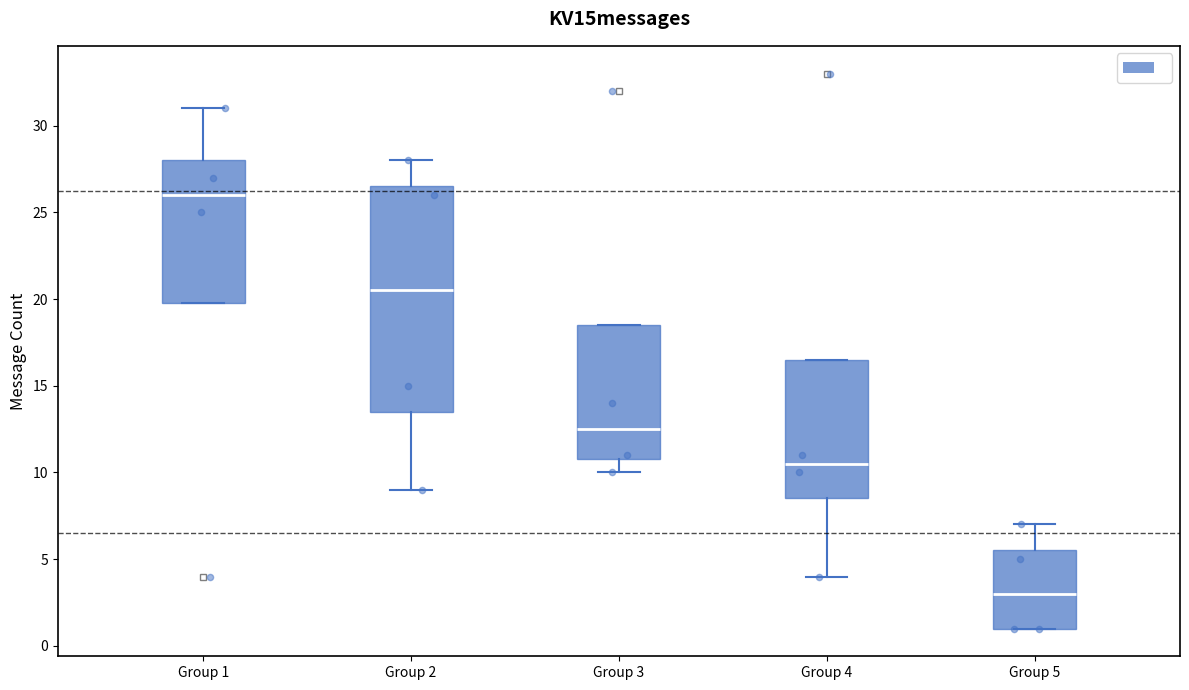

Which box's median line is the lowest?

Group 5